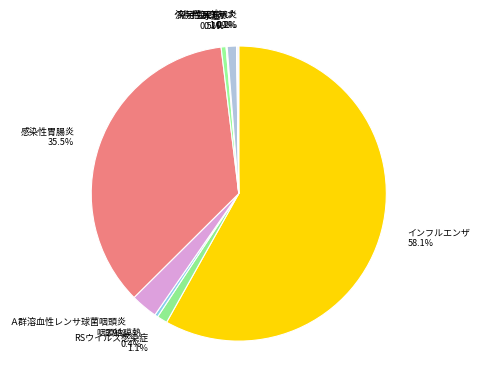

What percentage do 突発性発しん and 感染性胃腸炎 together represent?

36.5%